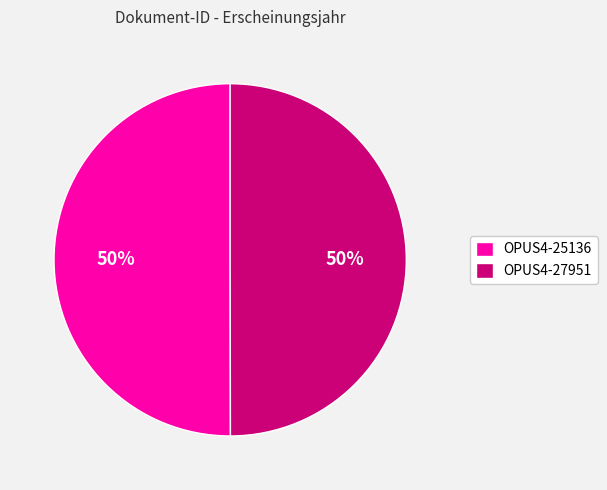

What is the ratio of the value at OPUS4-25136 to the value at OPUS4-27951?

1.0